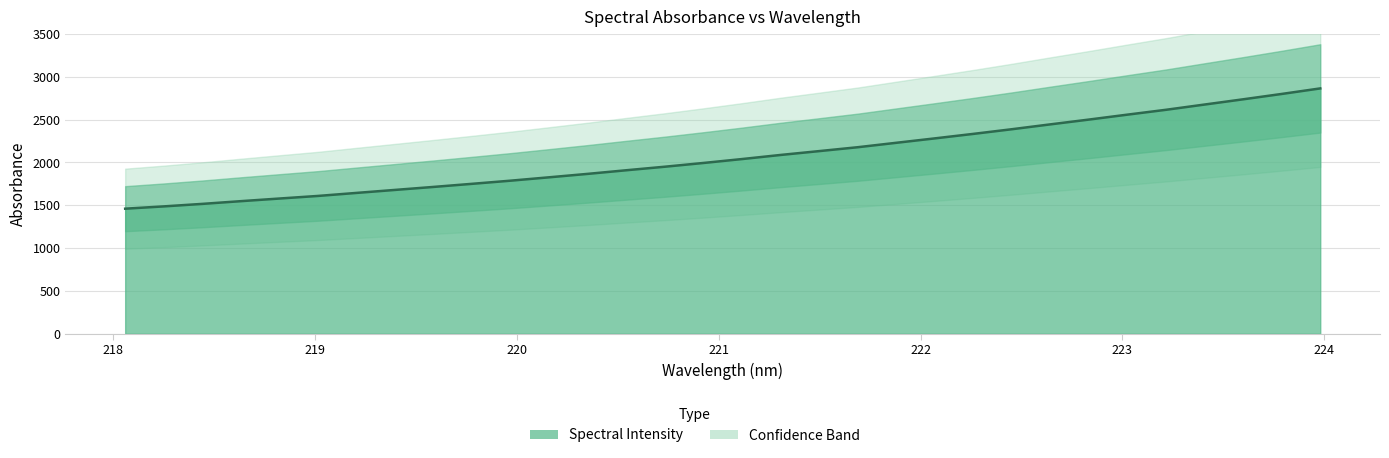

True or false: the data has more than 1 interior local peaks.

False